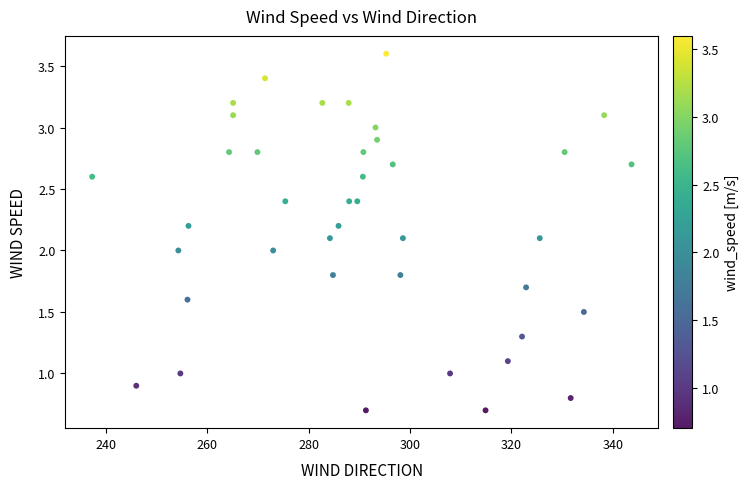

What is the range of Y values (max minus min)?

2.9